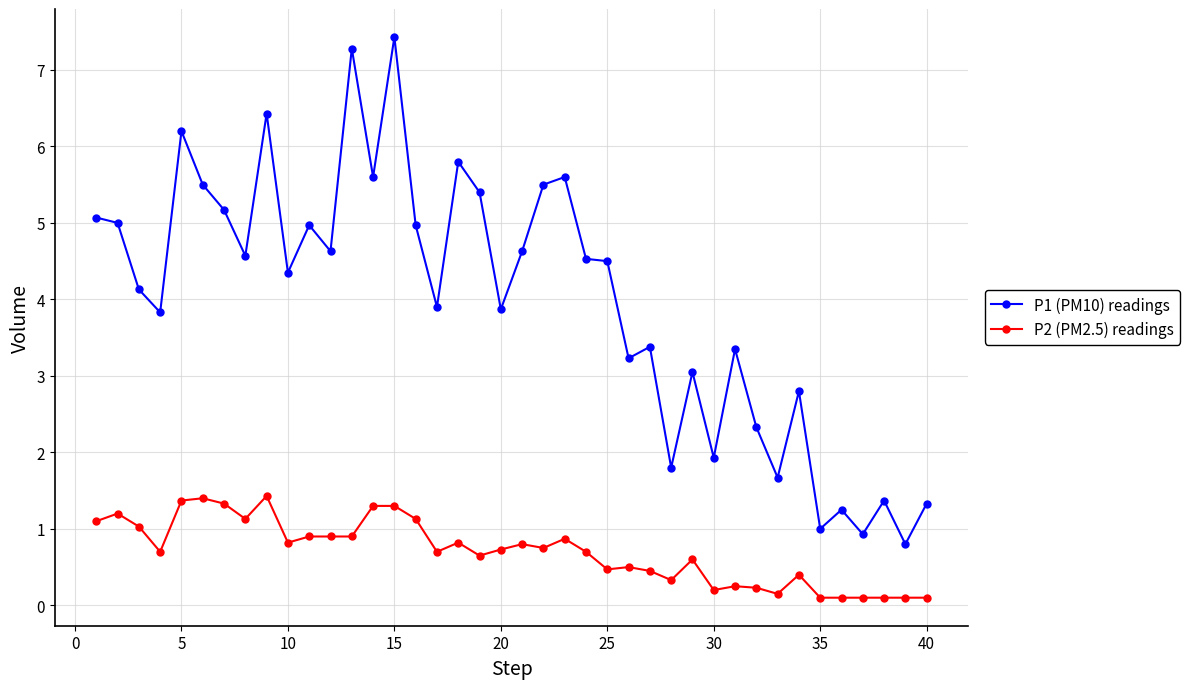

Rank the series by their maximum value, from lowest to highest.

P2 (PM2.5) readings, P1 (PM10) readings